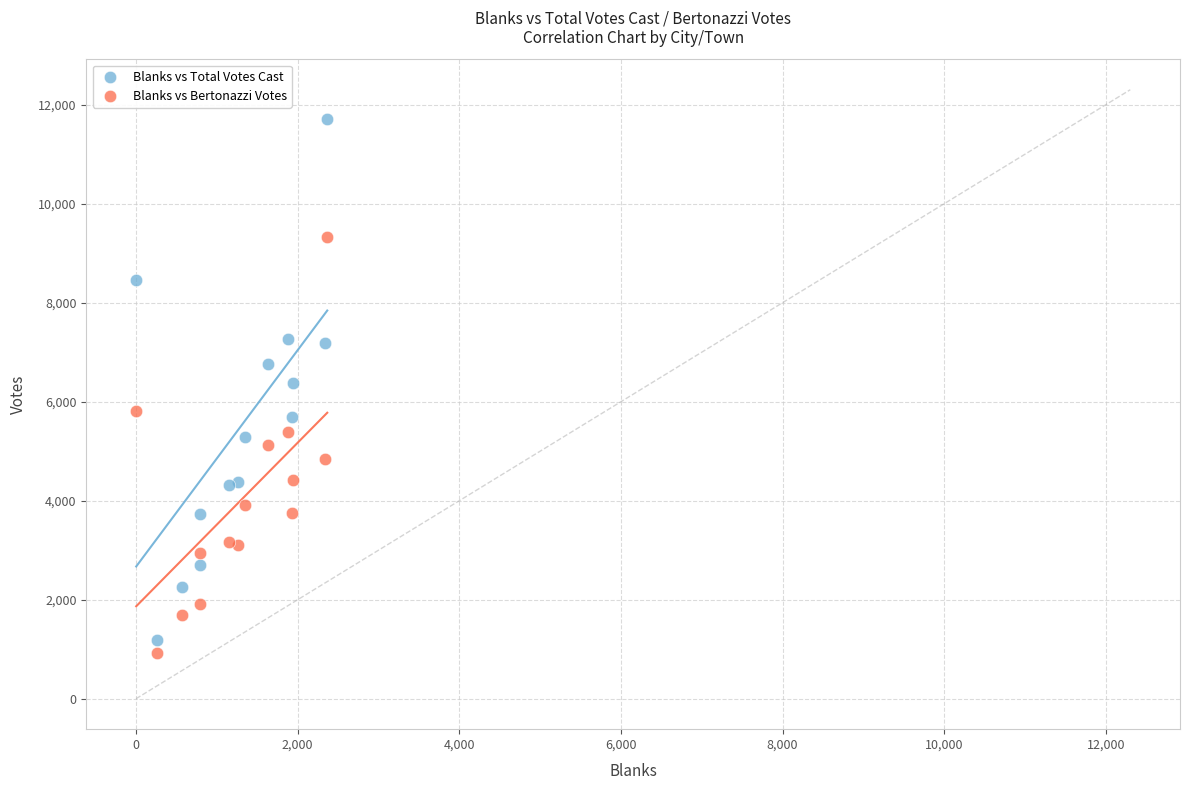

Which series contains the lowest Y value?

Blanks vs Bertonazzi Votes